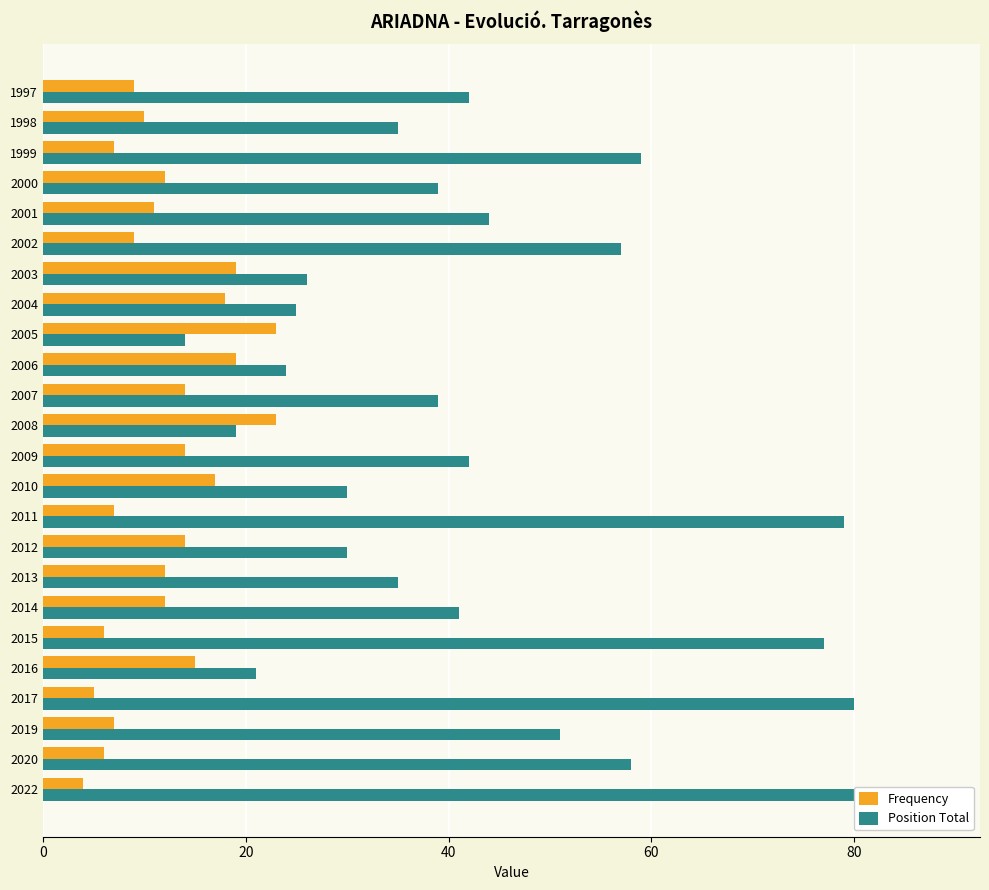

Which series has the largest total across all categories?

Position Total